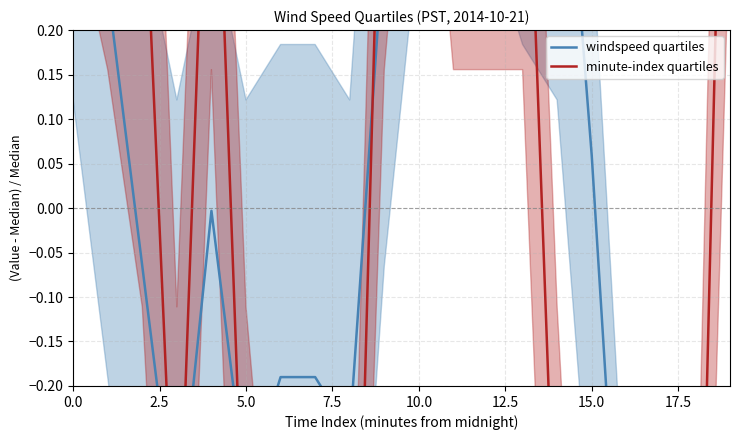

What is the difference between the highest and lowest values at 0.0?

0.4